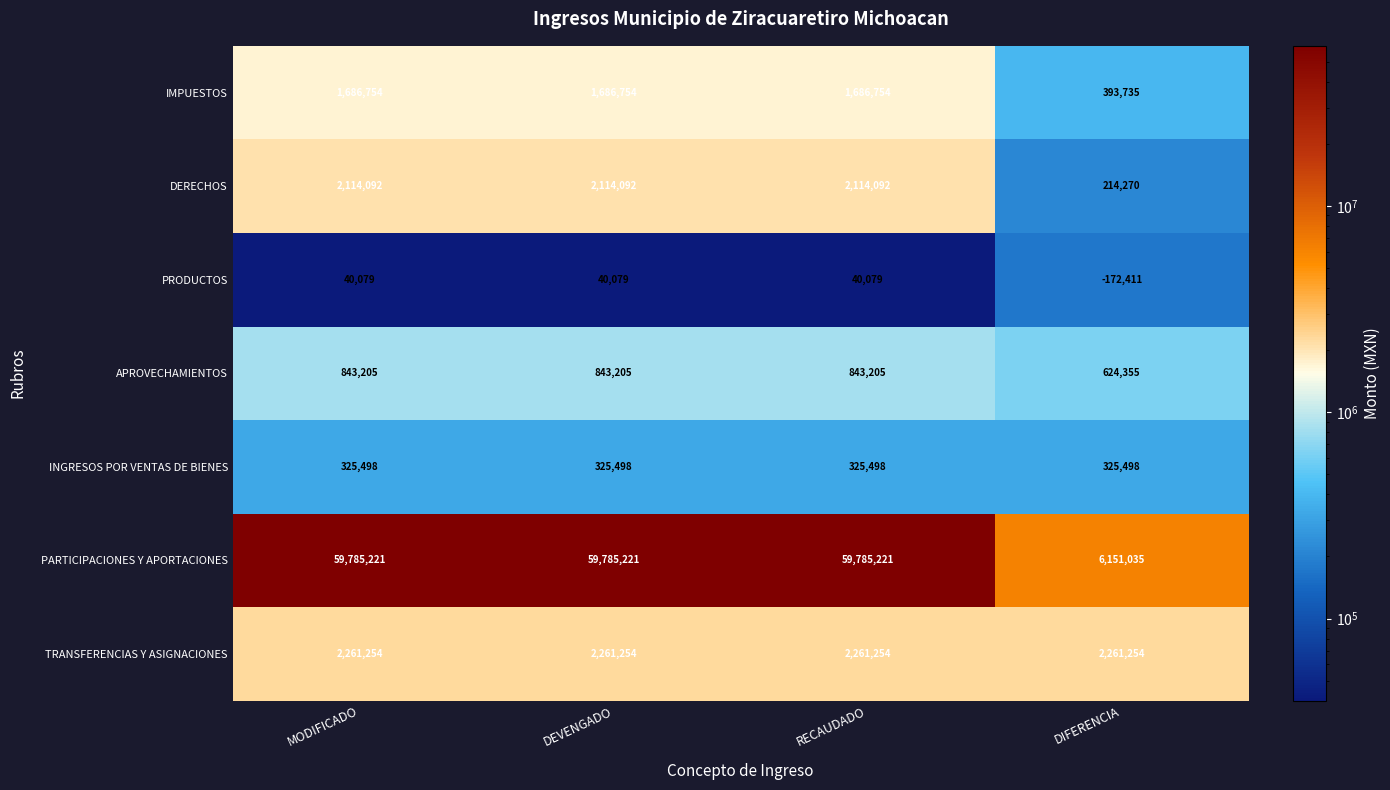

True or false: IMPUESTOS has a value of 1054699 at DEVENGADO.

False